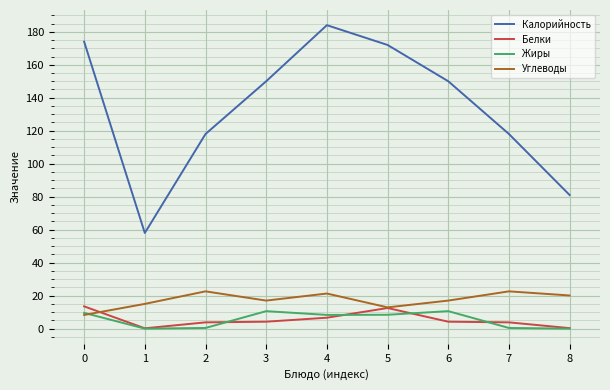

The Углеводы series shows 7.2 at 6. True or false?

False